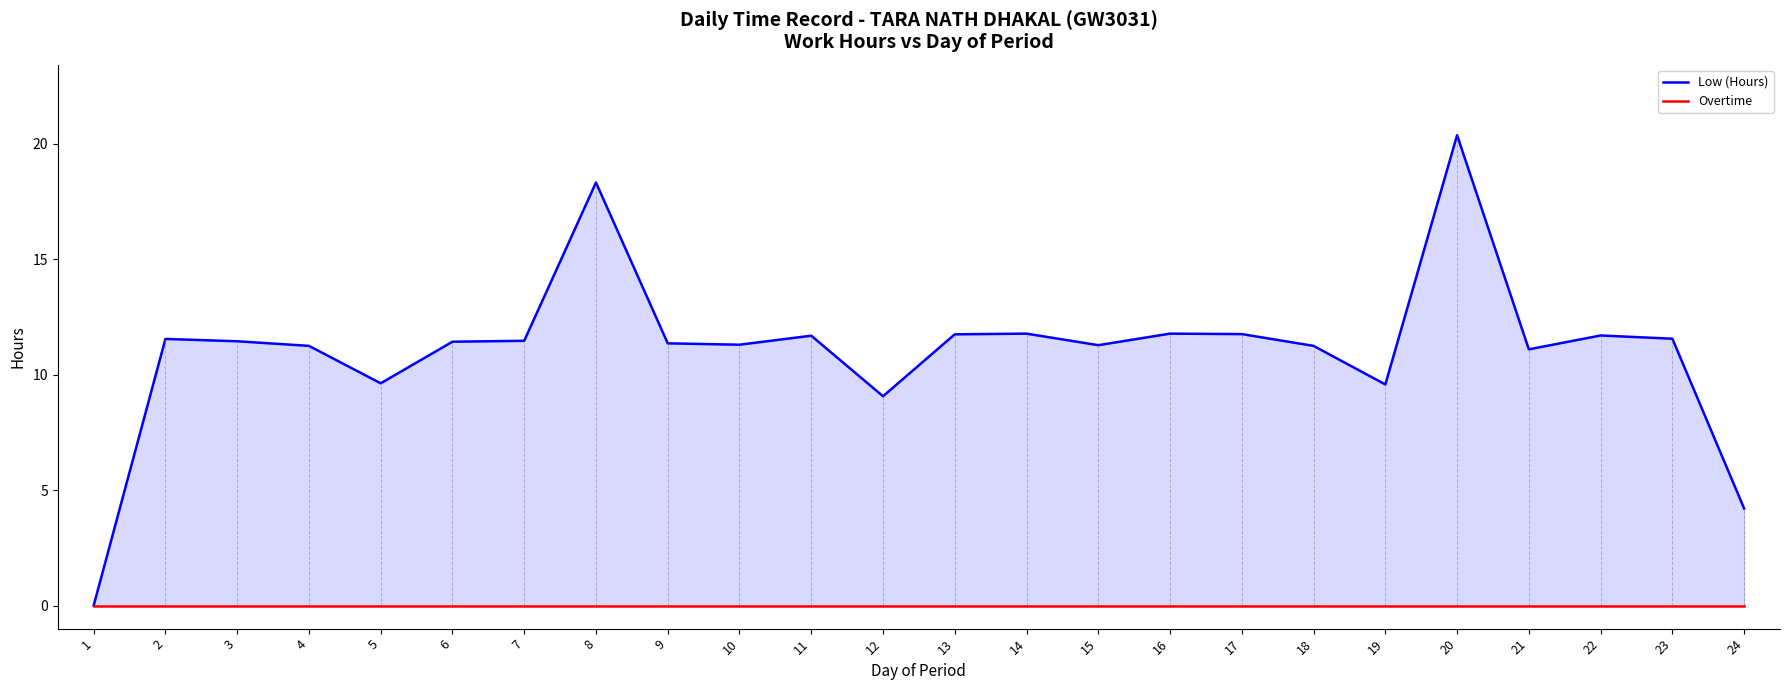

Does the chart have visible grid lines?

No